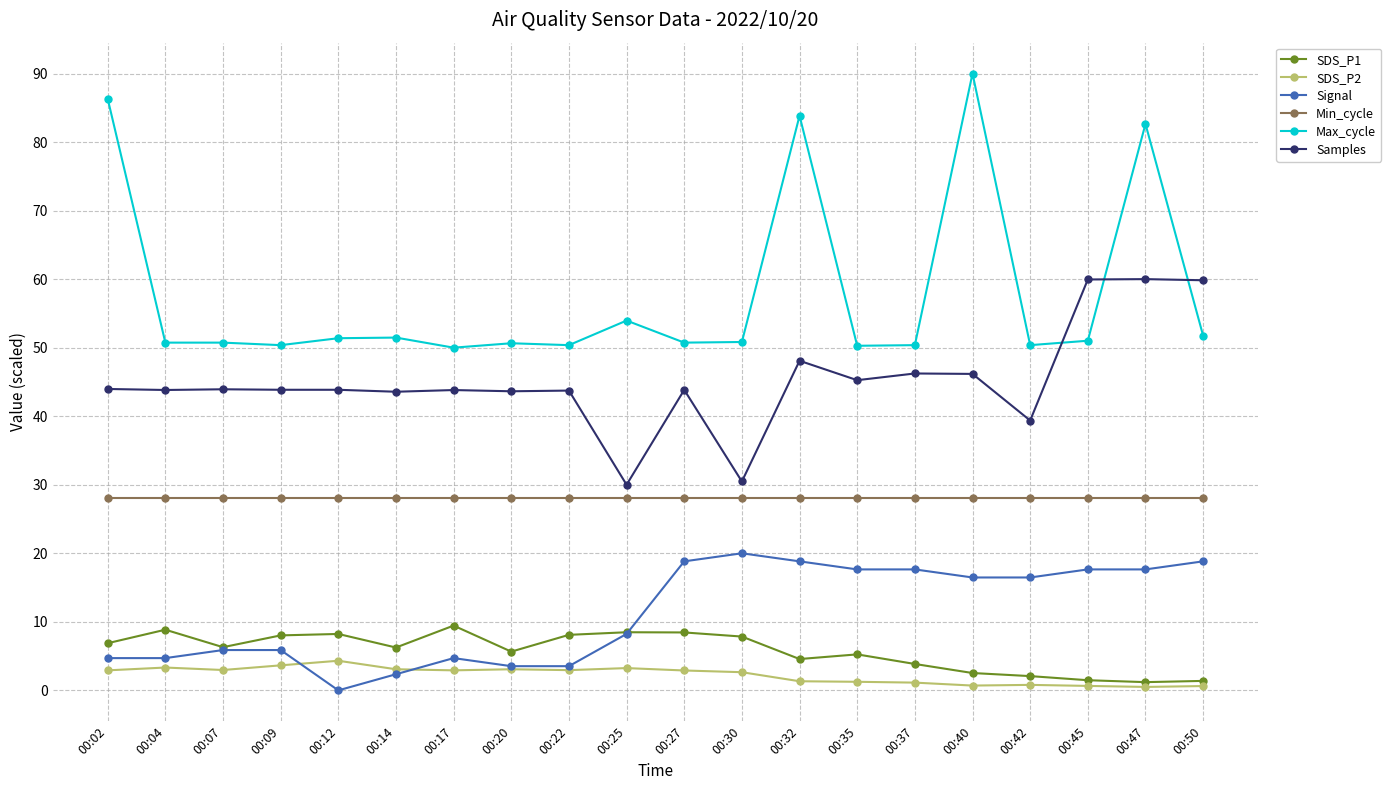

True or false: Min_cycle and Max_cycle intersect in this chart.

False